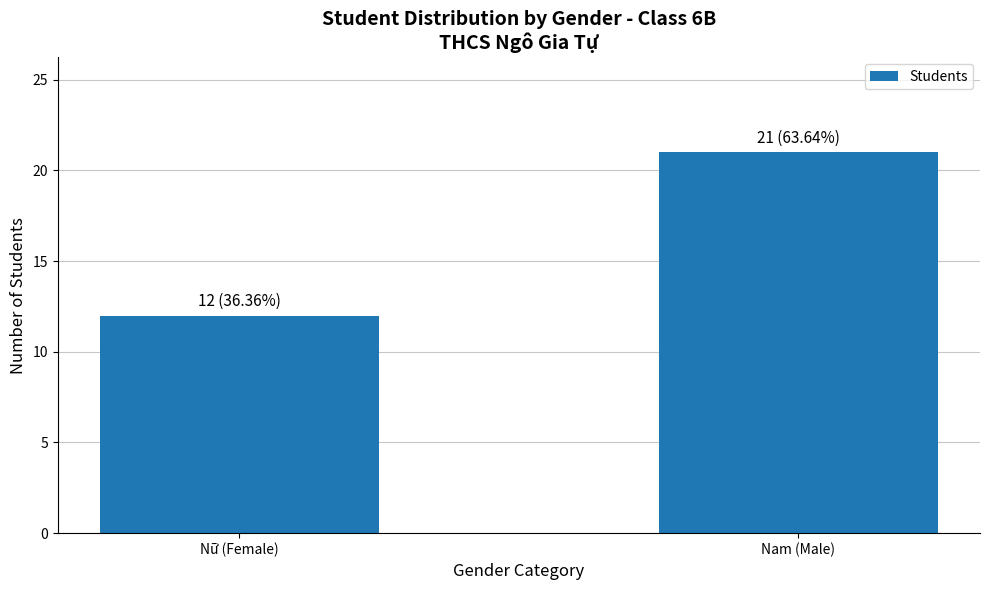

Is it true that the value at Nữ (Female) is 19?

False